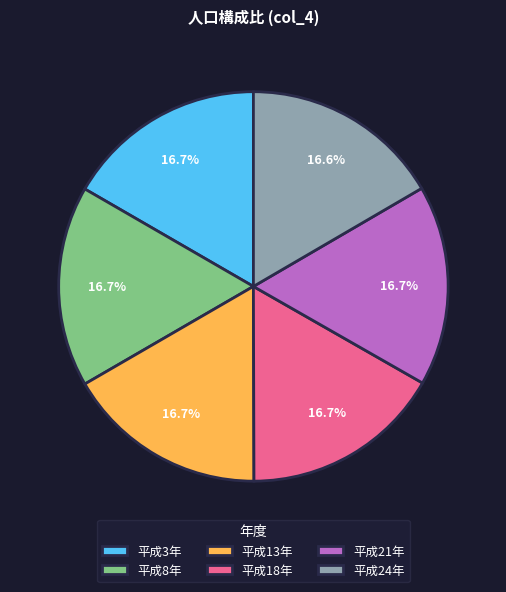

Do 平成8年 and 平成13年 together represent more than half of the pie?

No